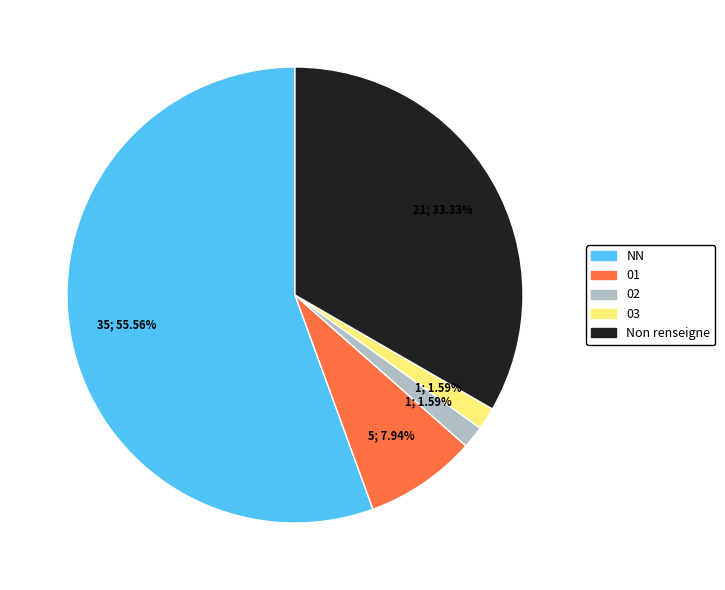

What percentage is the  slice, to the nearest percent?

33%